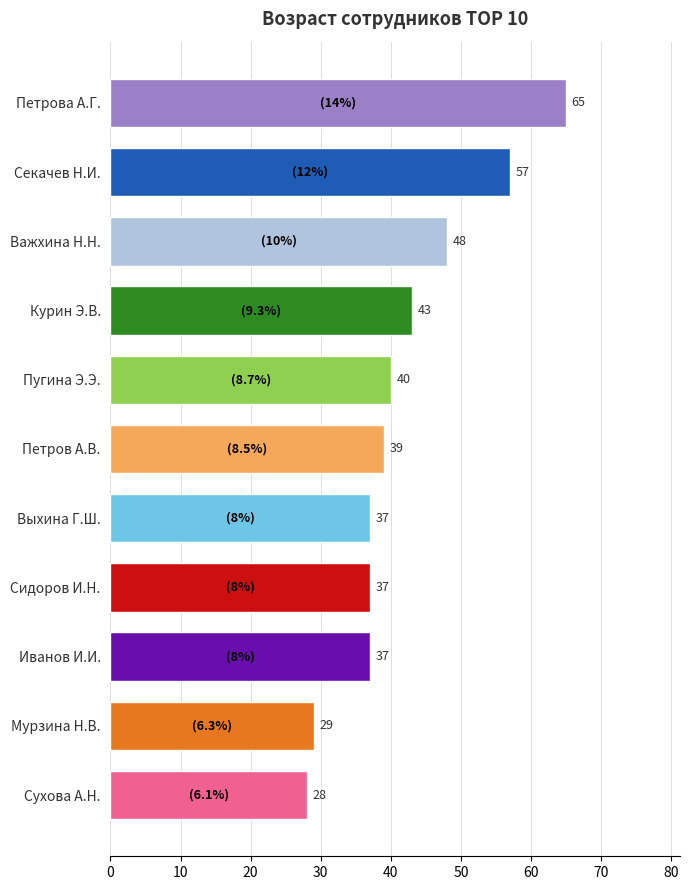

What is the change in value from Курин Э.В. to Важхина Н.Н.?

+5